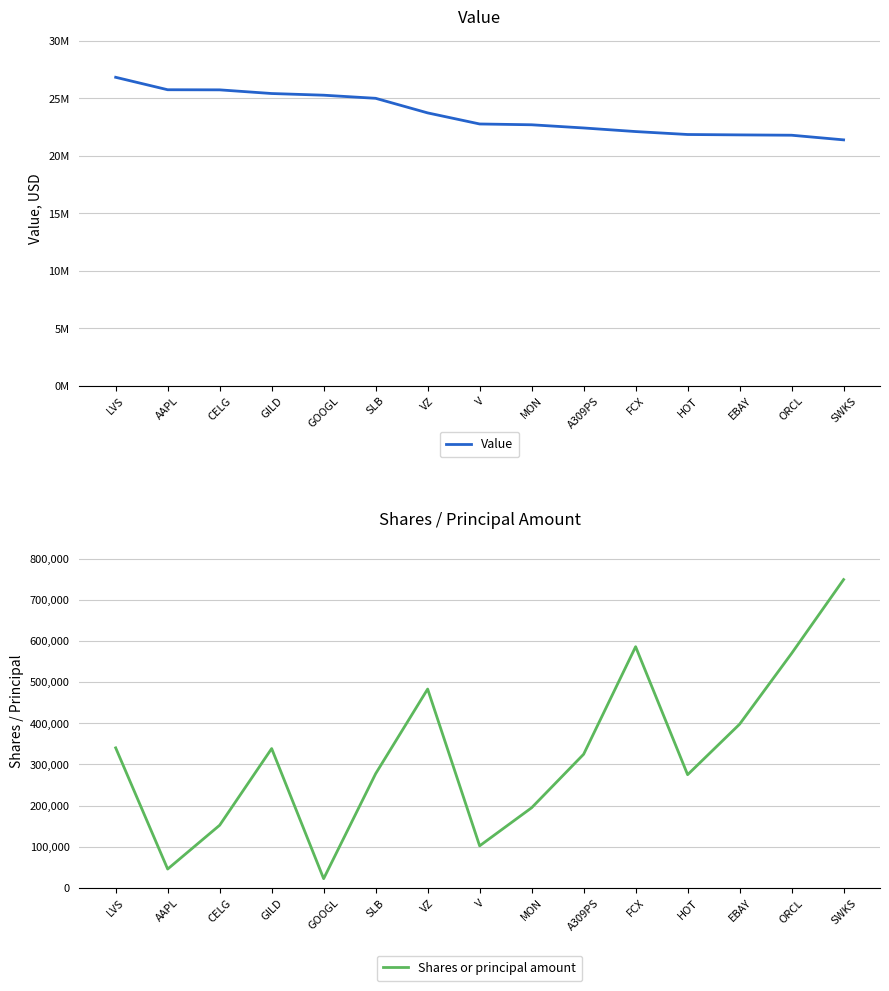

Is this an area chart (filled region under the line)?

No